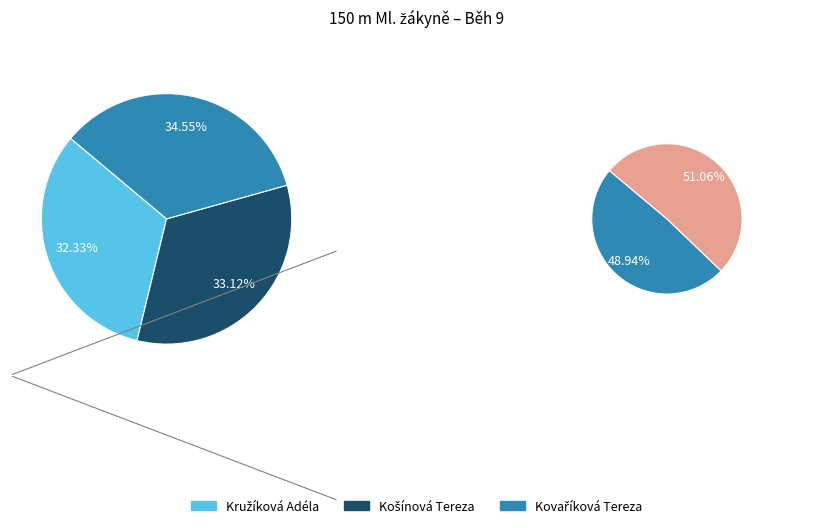

Count the number of slices in the pie.

3